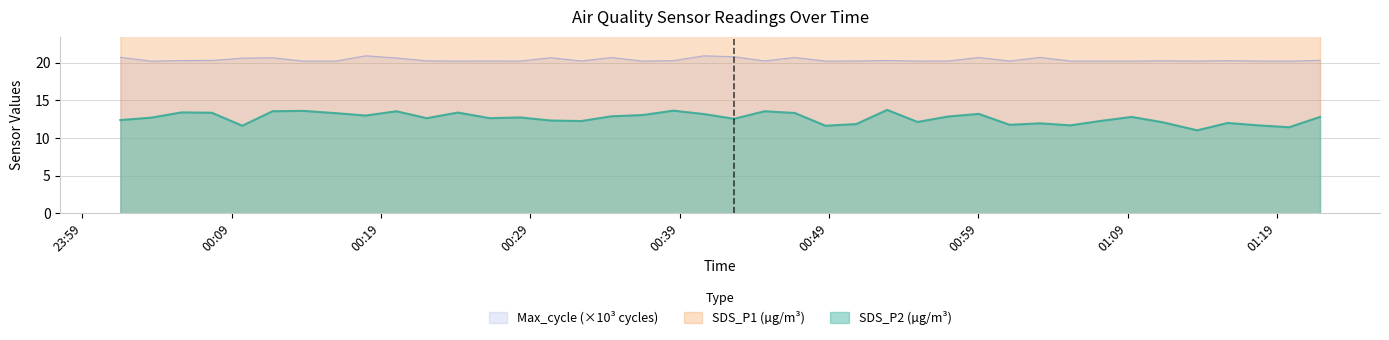

What is the maximum value for SDS_P2 (µg/m³)?

13.7